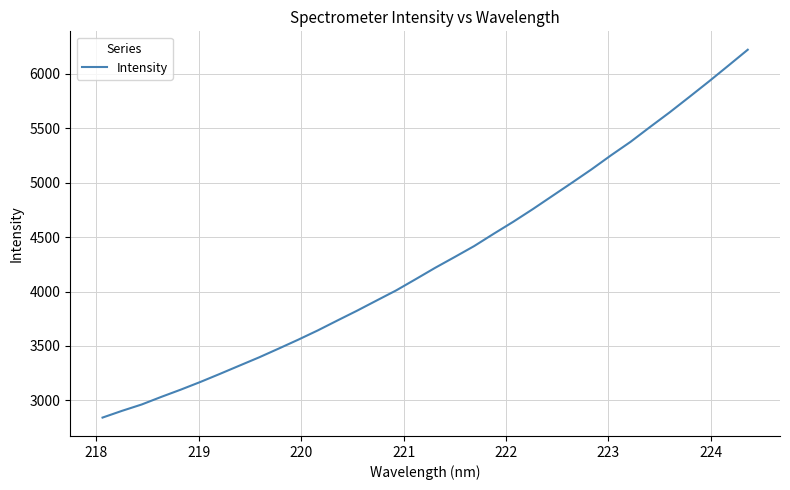

What is the difference between the second highest and minimum values?

3231.3